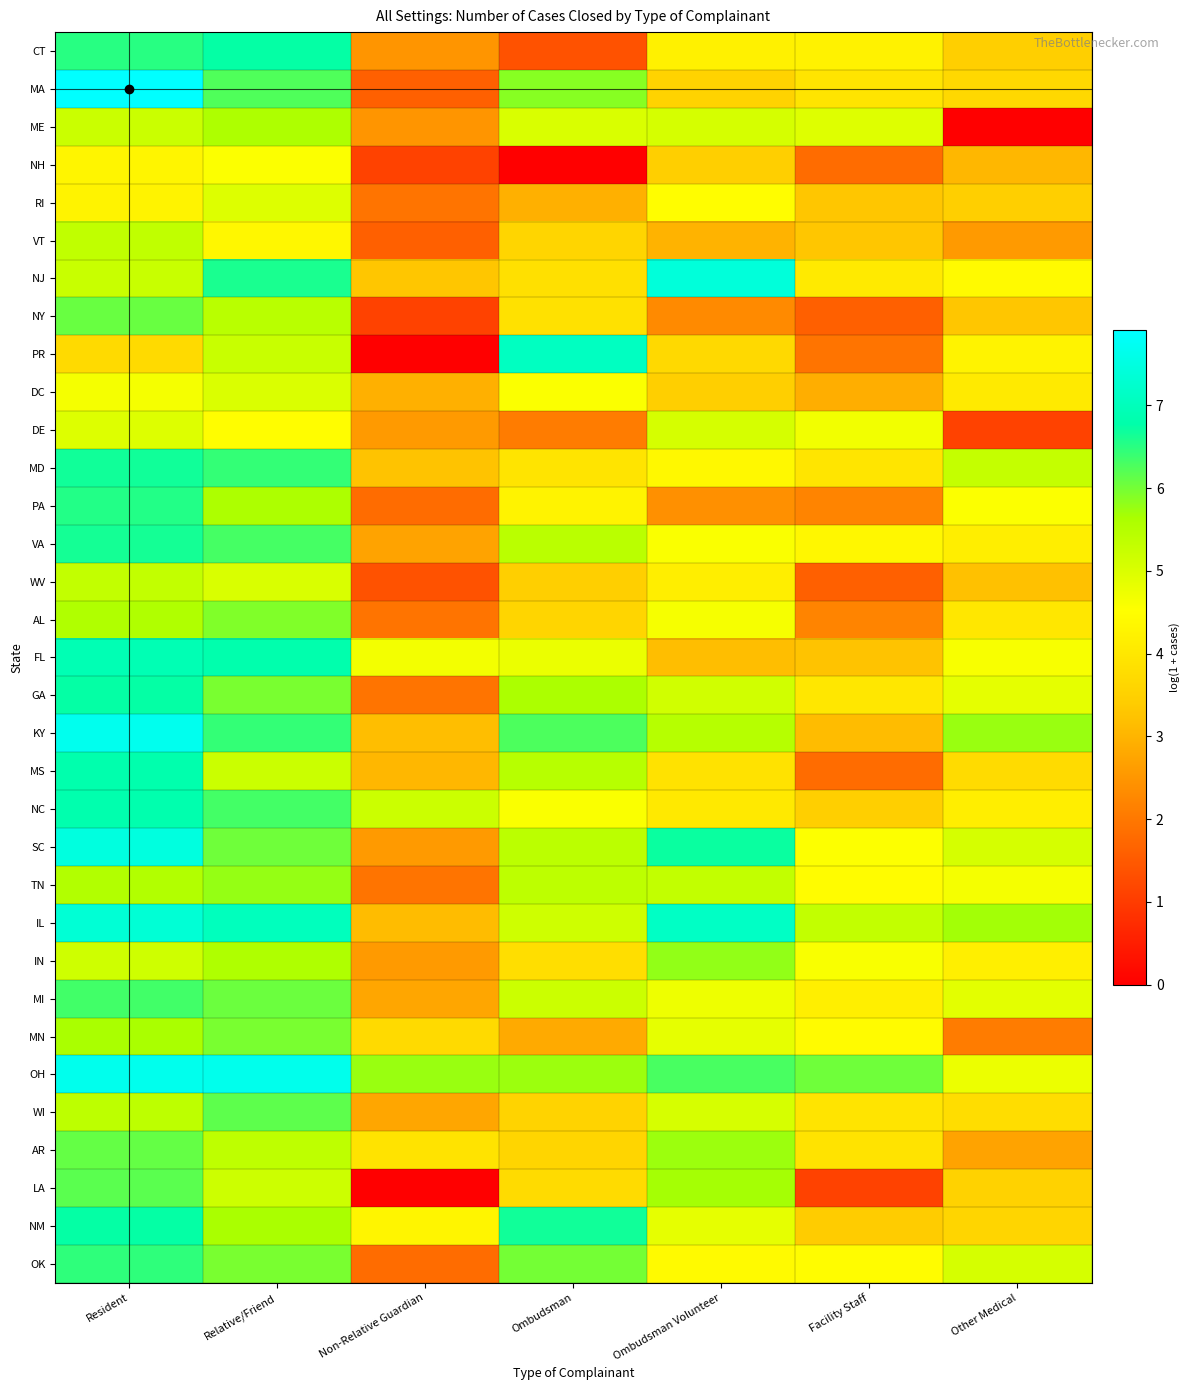

Count the number of categories in the chart.

7